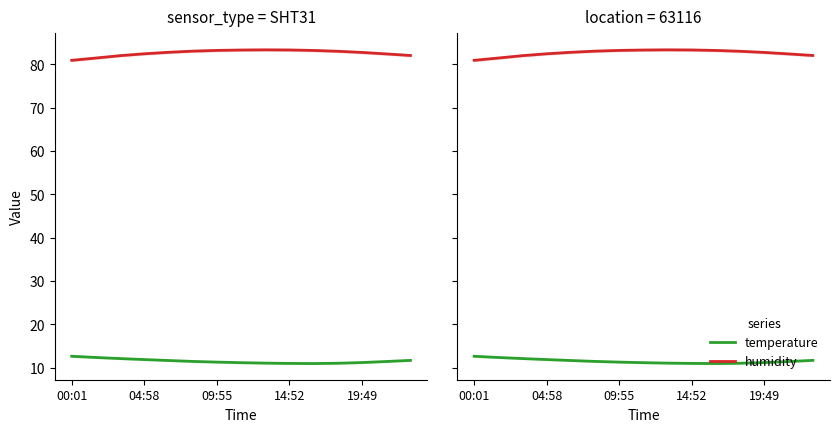

Does the chart display data point markers on the line(s)?

No